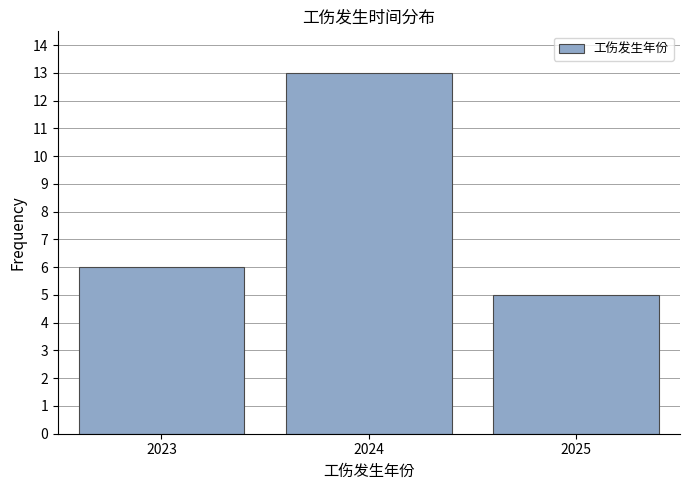

Reading left to right, list all the values displayed in this chart.

6	13	5